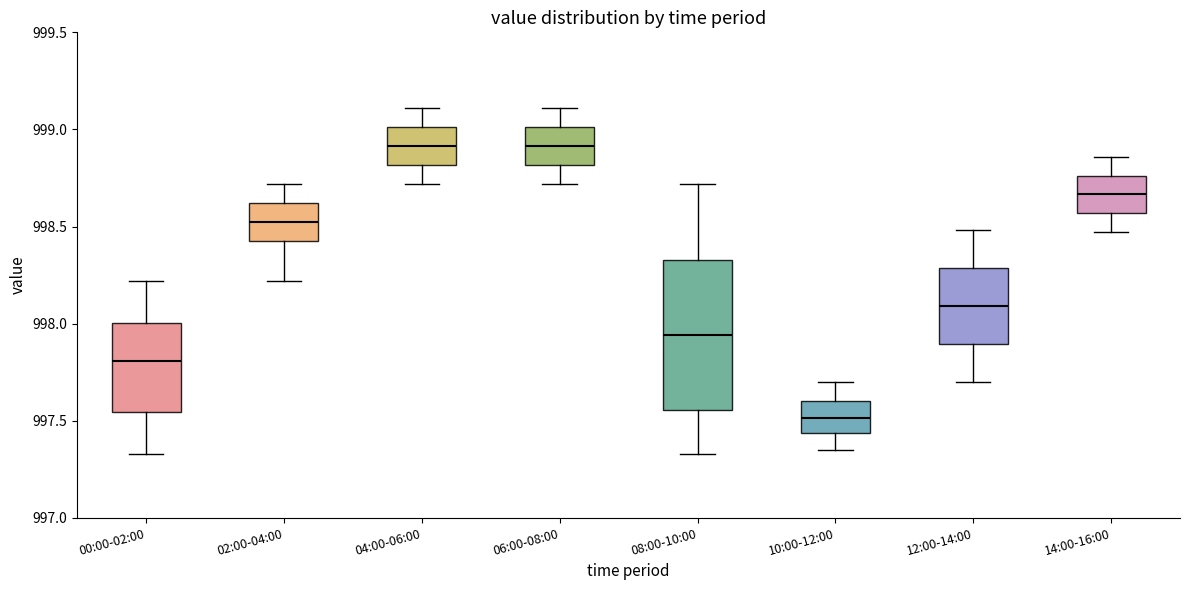

Reading left to right, transcribe this box plot: for each box, give where its median line is, the range the box spans, and where its two whiskers end, as read against the y-axis. The values are not printed on the chart, so give them approximately, as read against the axis.

00:00-02:00: median 997.80, box 997.55 to 998.00, whiskers 997.35 to 998.20
02:00-04:00: median 998.55, box 998.45 to 998.60, whiskers 998.20 to 998.70
04:00-06:00: median 998.90, box 998.80 to 999.00, whiskers 998.70 to 999.10
06:00-08:00: median 998.90, box 998.80 to 999.00, whiskers 998.70 to 999.10
08:00-10:00: median 997.95, box 997.55 to 998.35, whiskers 997.35 to 998.70
10:00-12:00: median 997.50, box 997.45 to 997.60, whiskers 997.35 to 997.70
12:00-14:00: median 998.10, box 997.90 to 998.30, whiskers 997.70 to 998.50
14:00-16:00: median 998.65, box 998.55 to 998.75, whiskers 998.45 to 998.85